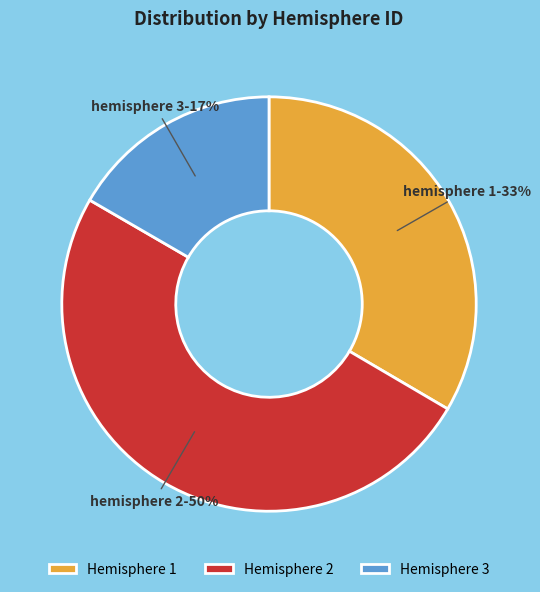

Count the number of slices in the pie.

3